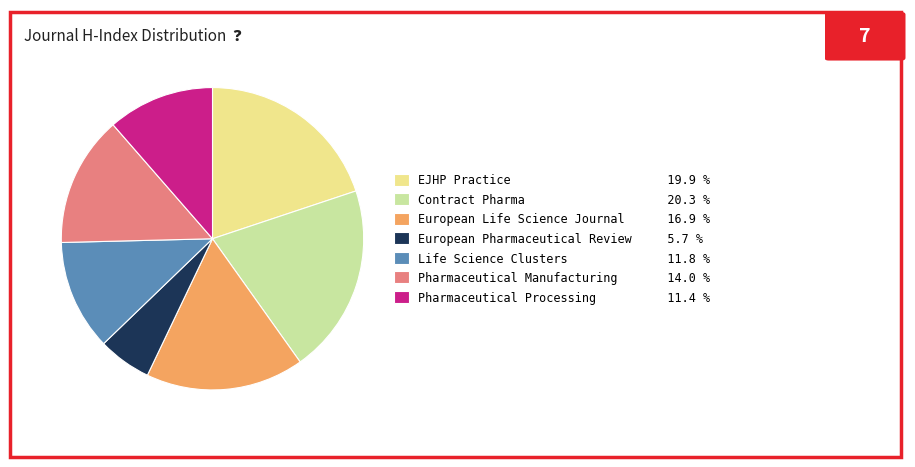

Is it true that Pharmaceutical Processing is 22% of the pie?

False